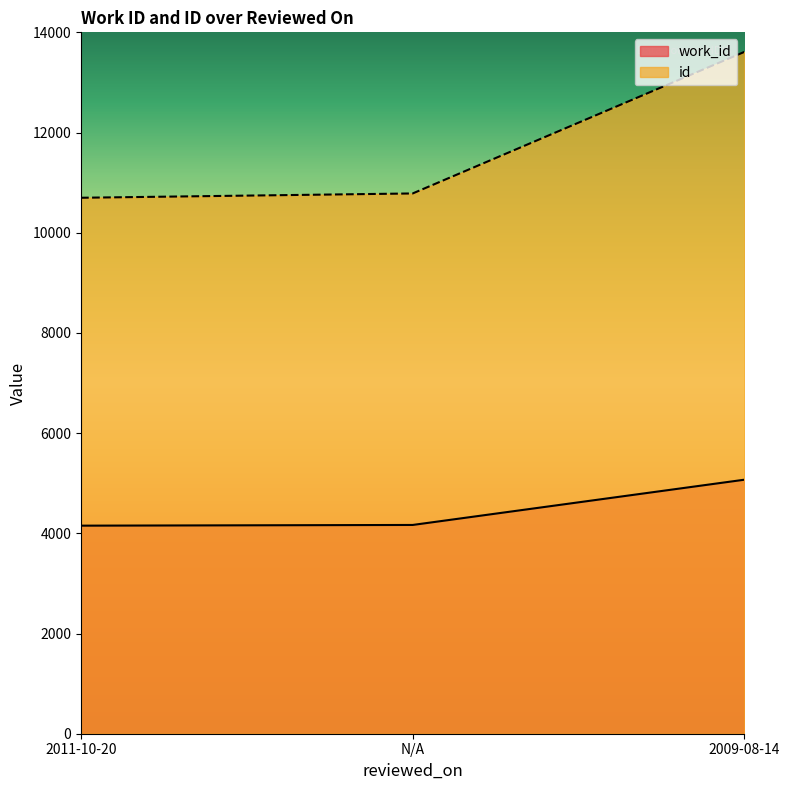

Which category has the lowest value in the id series?

2011-10-20